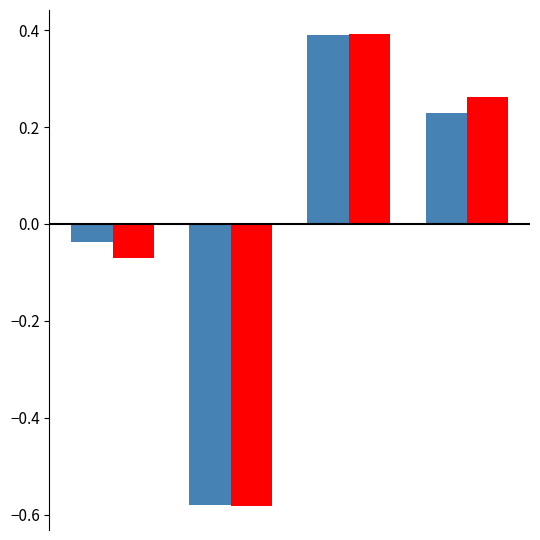

Reading left to right, transcribe all the data shown in this chart.

Белки, г: -0.0	-0.6	0.4	0.2
Жиры, г: -0.1	-0.6	0.4	0.3